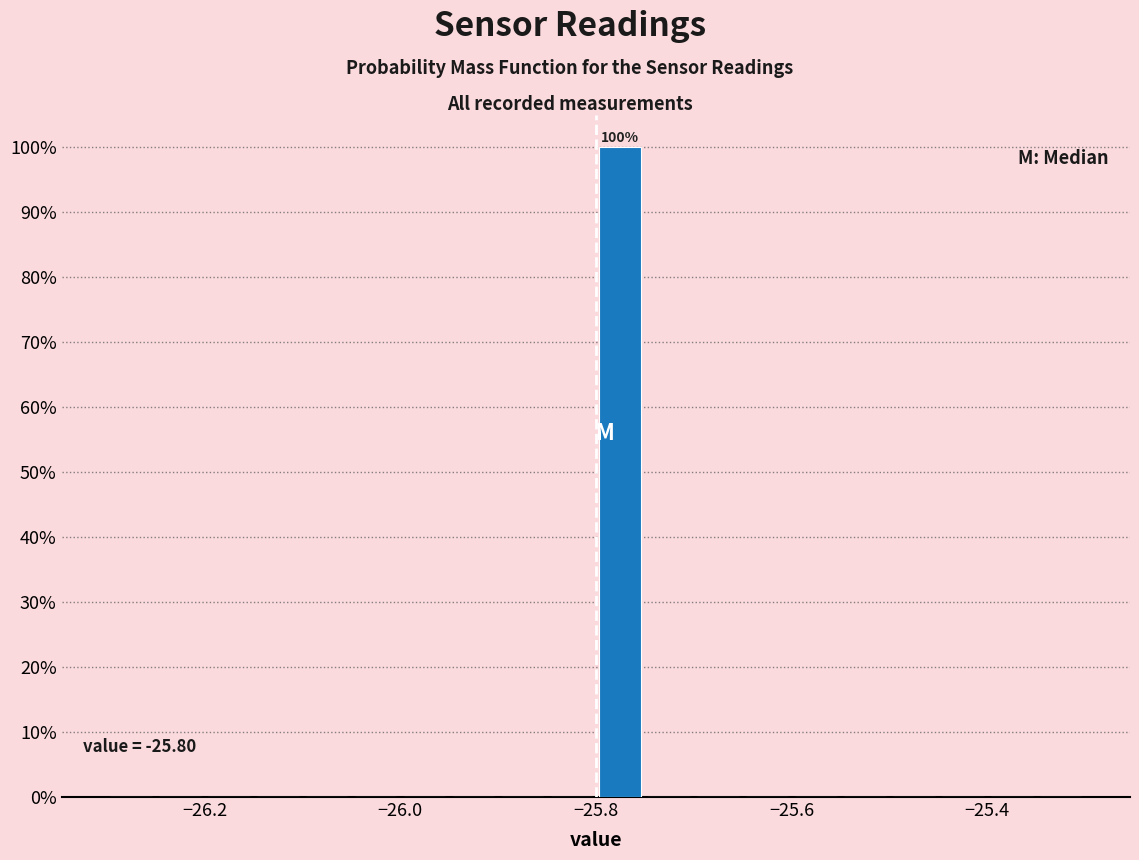

Around what value on the x-axis is the tallest bar? Give the approximate position of its centre, as read against the axis.

-25.78